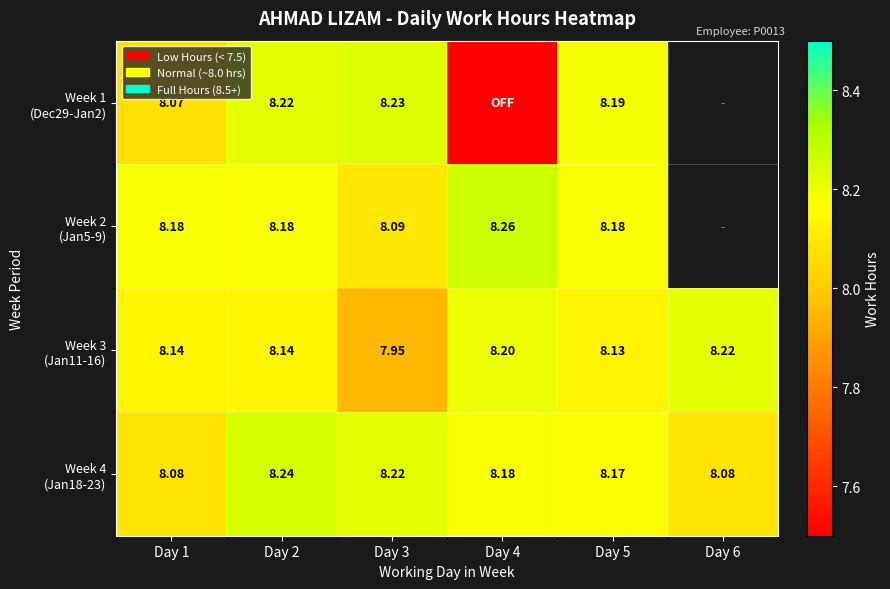

Rank the series by their maximum value, from highest to lowest.

Week 2 (Jan5-9), Week 4 (Jan18-23), Week 1 (Dec29-Jan2), Week 3 (Jan11-16)